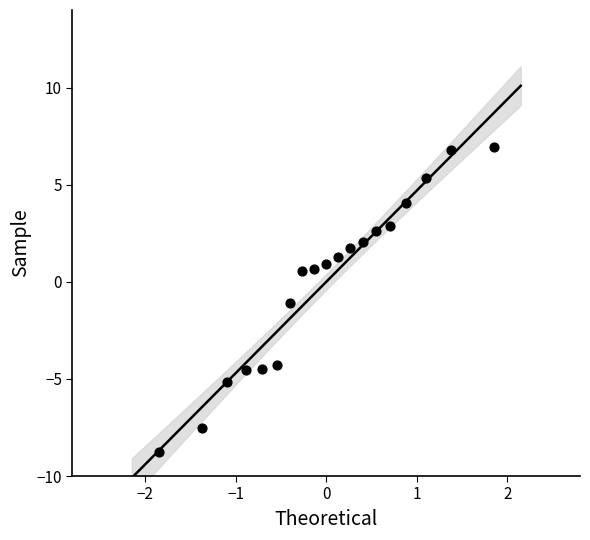

What is the range of Y values (max minus min)?

15.7